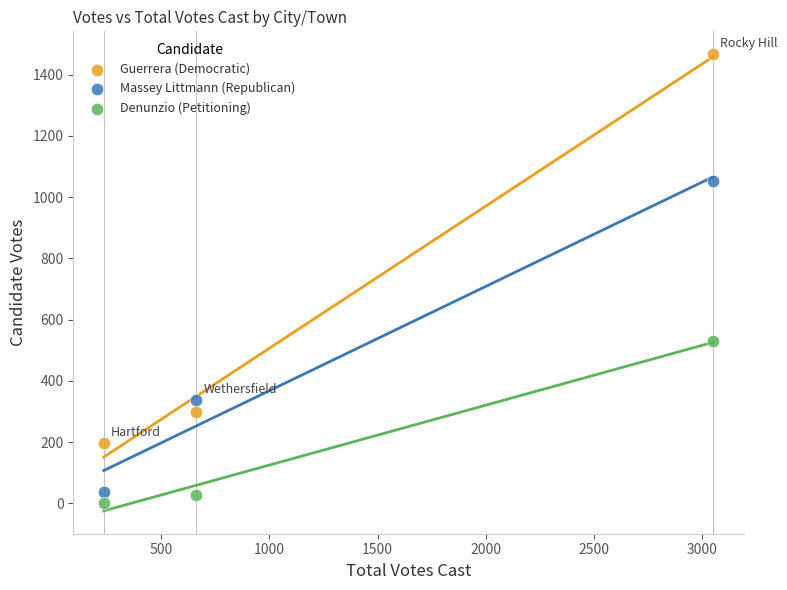

What are all the series names shown in the legend?

Guerrera (Democratic), Massey Littmann (Republican), Denunzio (Petitioning)